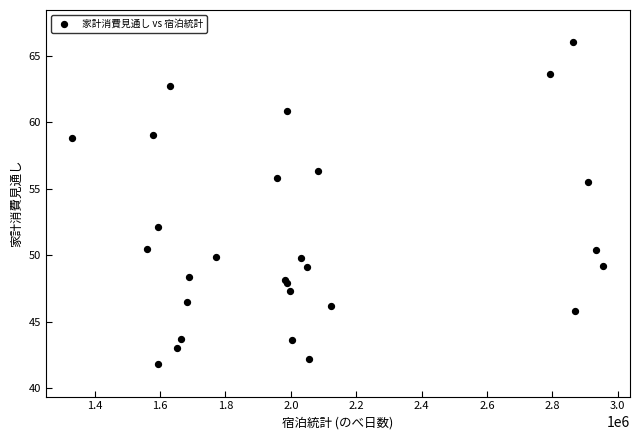

What Y value in the scatter plot is closest to 53?

52.1